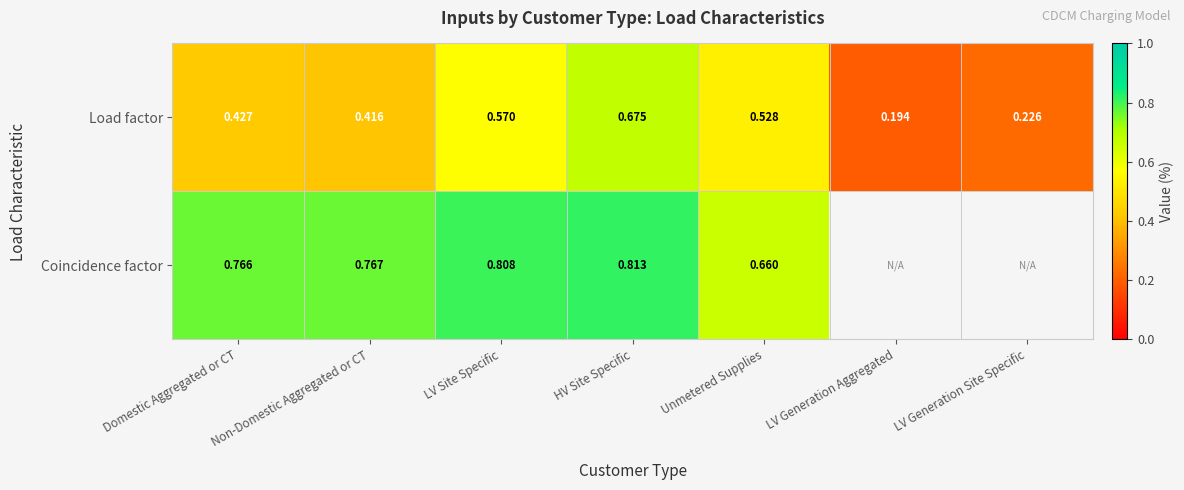

What is the maximum value shown in the chart?

0.8